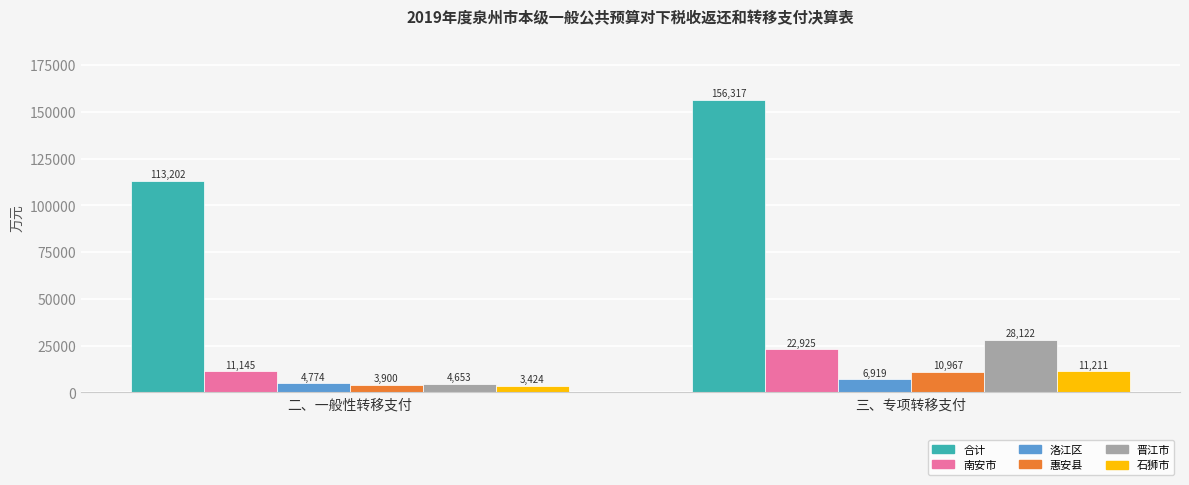

Count the number of categories in the chart.

2